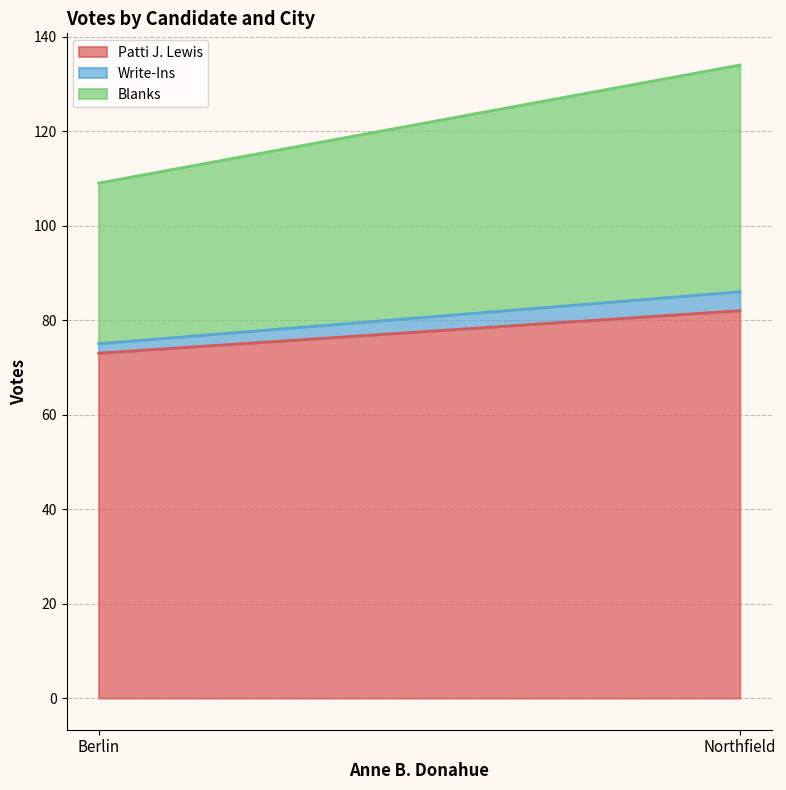

How many lines are shown in the chart?

3